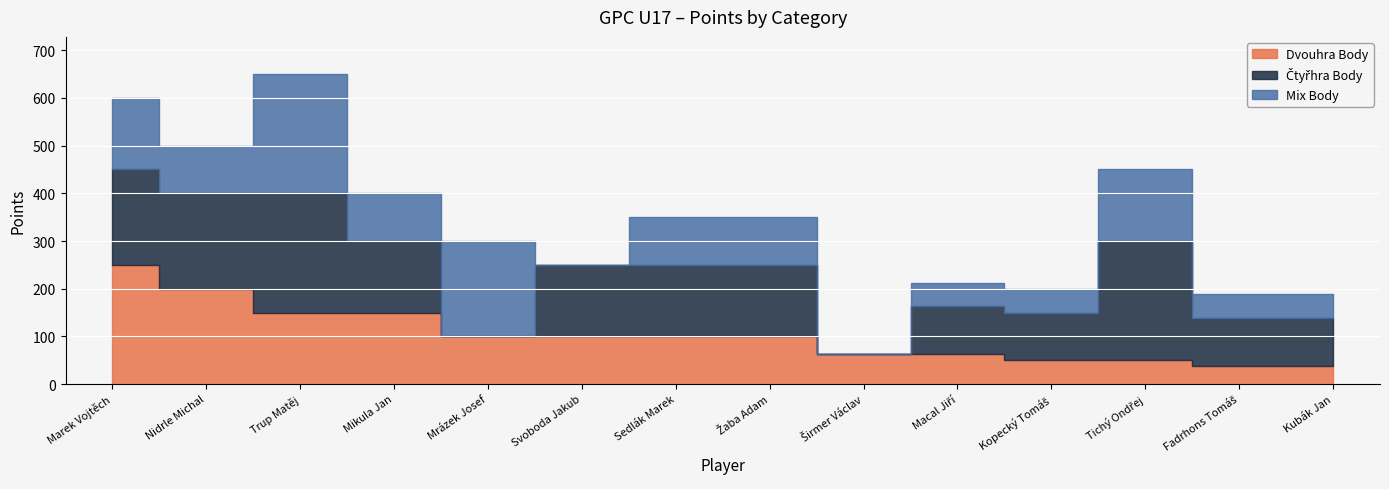

Between Mrázek Josef and Nidrle Michal, which is larger?

Nidrle Michal